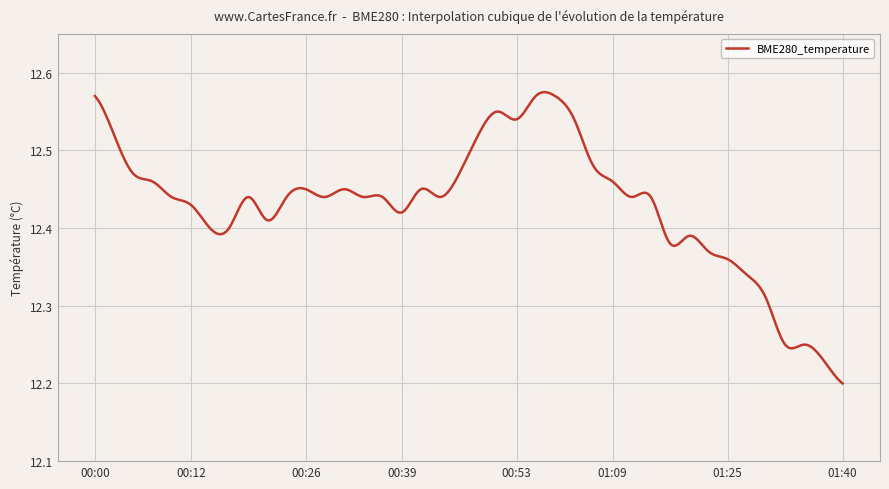

What is the difference between the maximum and minimum values?

0.4